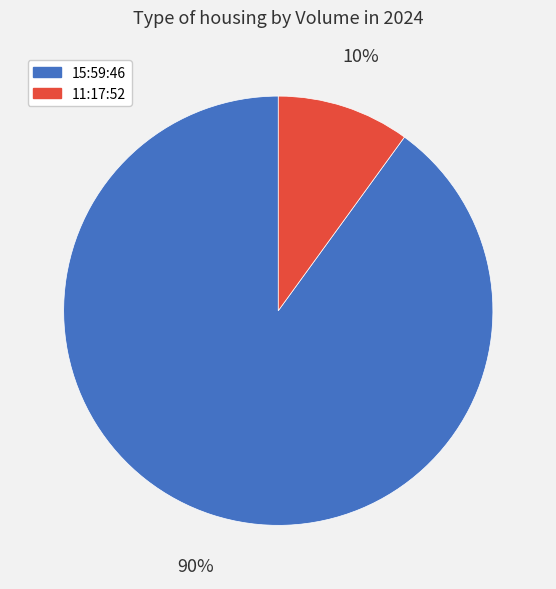

Which slice is the largest?

15:59:46